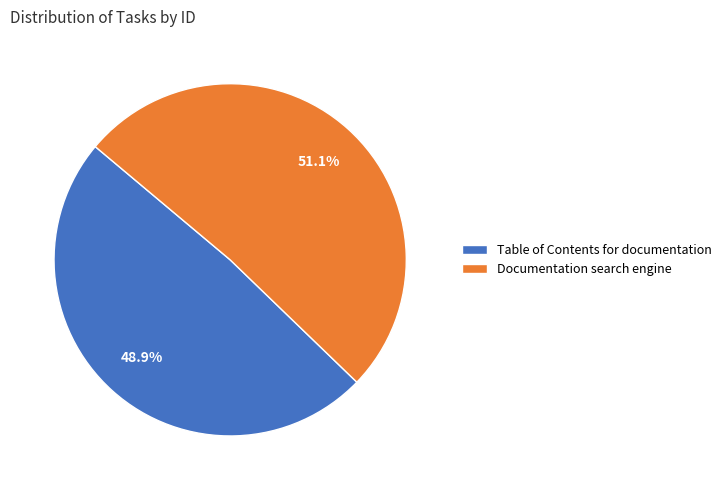

Which category has the biggest portion of the pie?

Documentation search engine